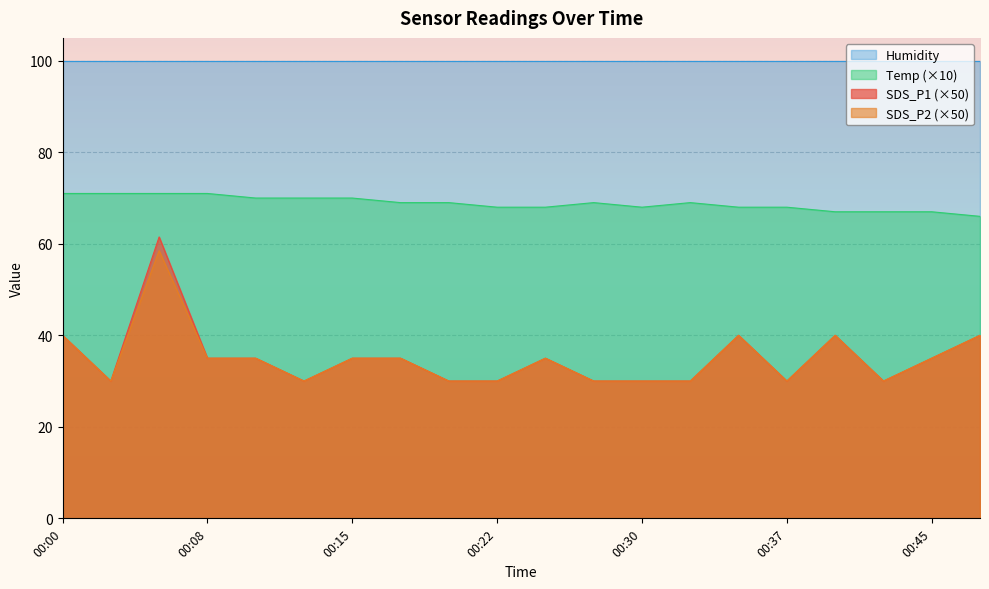

Does the chart display data point markers on the line(s)?

No